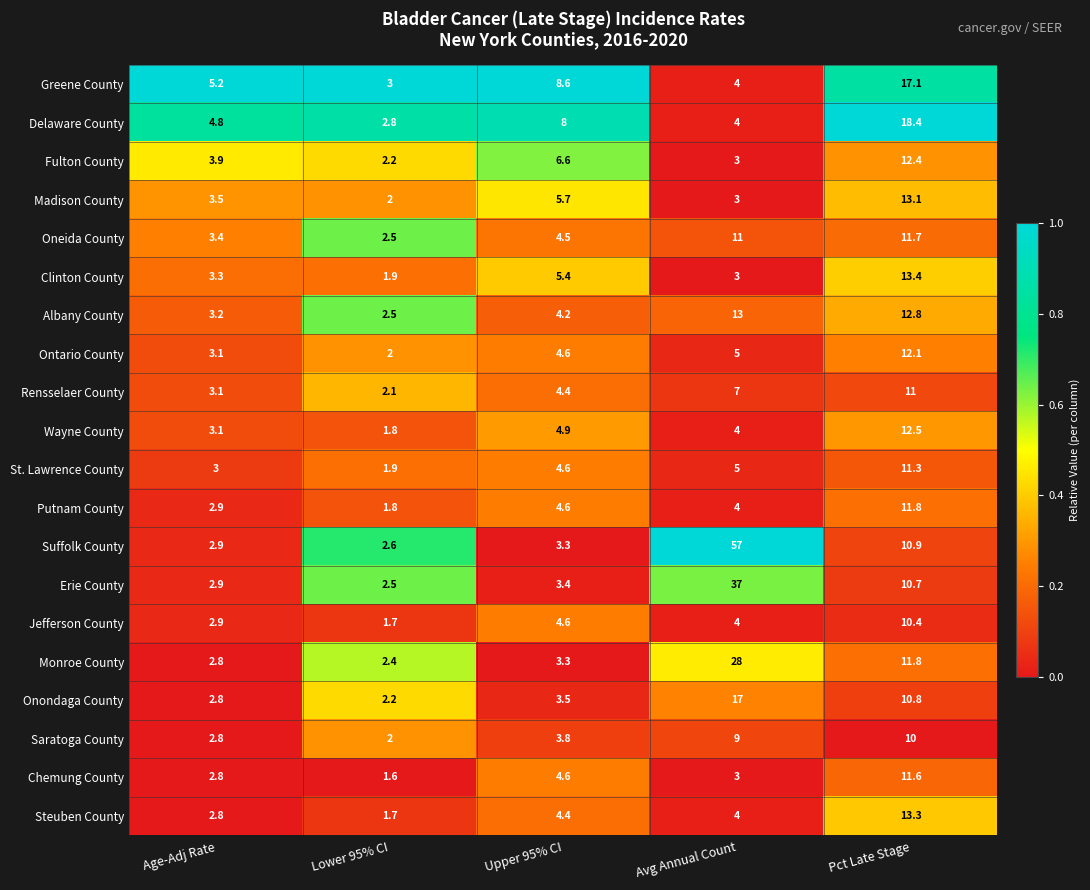

Which category has the lowest value in the Chemung County series?

Lower 95% CI